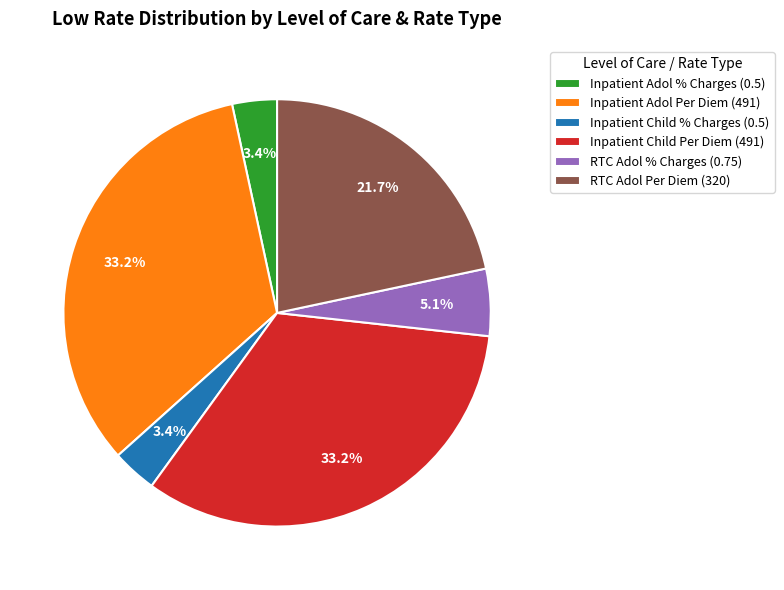

What portion of the pie excludes Inpatient Adol Per Diem (491)?

66.8%